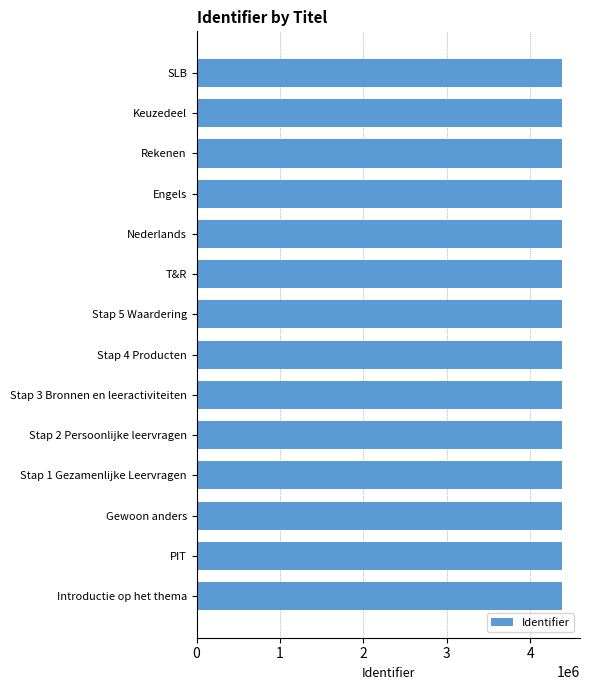

Are the bars horizontal?

Yes